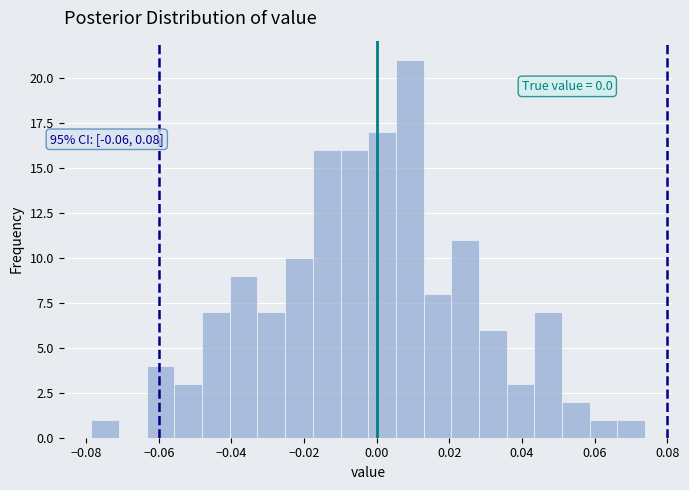

Read against the x-axis, roughly where is the centre of the tallest bar?

0.010